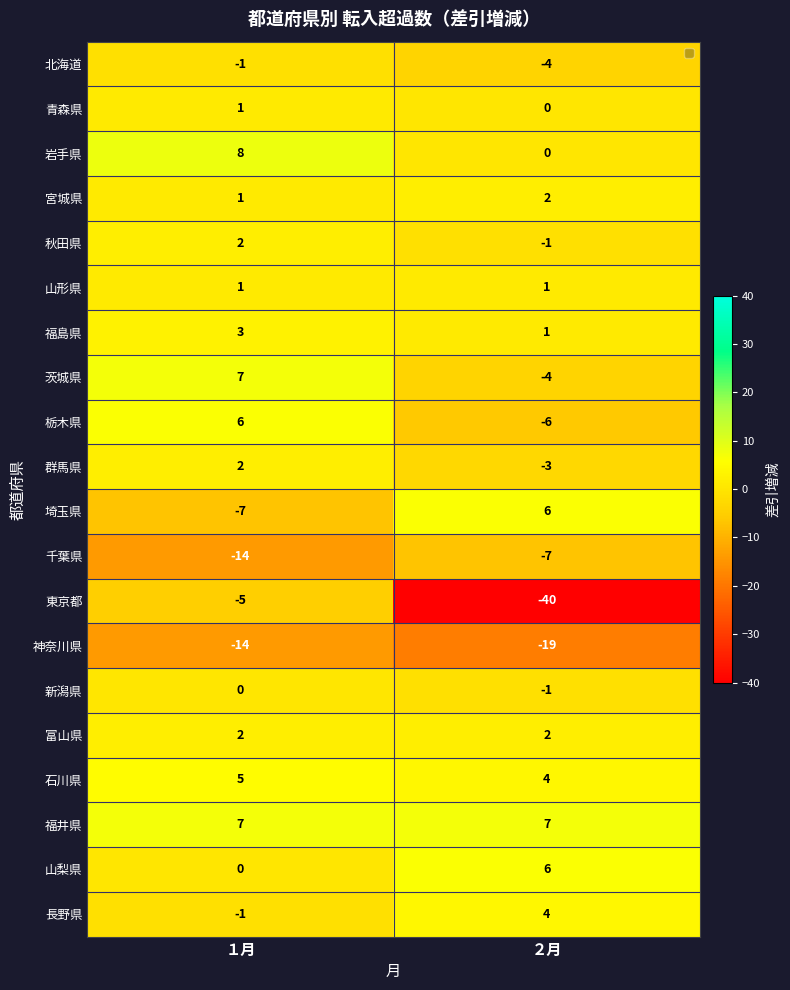

What is the difference between the 長野県 values at ２月 and １月?

5